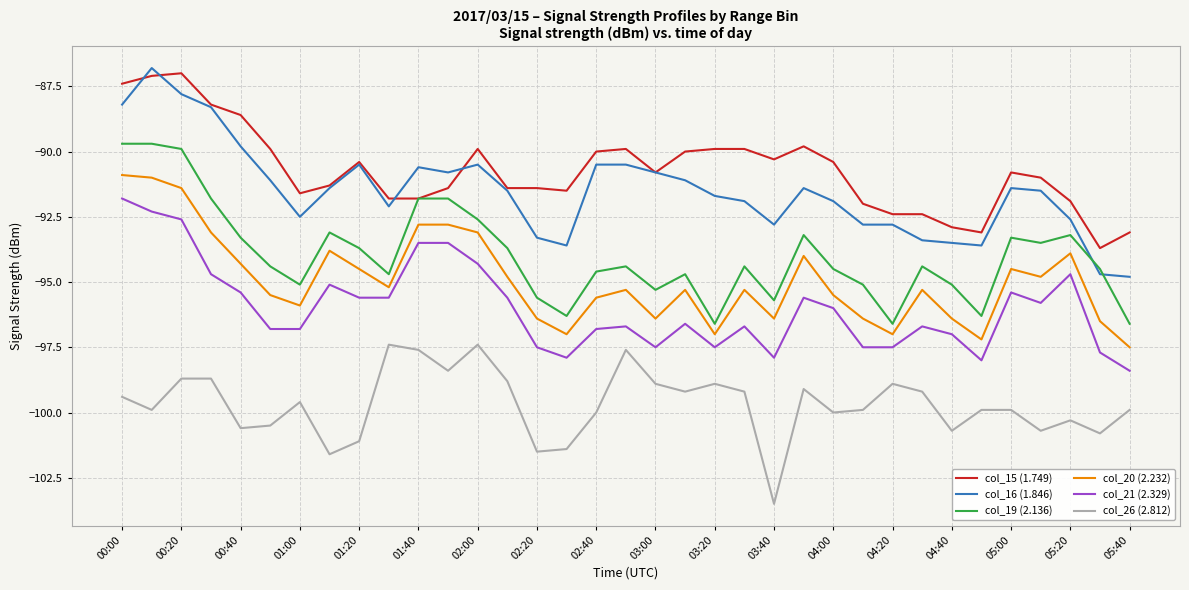

Which series has the largest range (max minus min)?

col_16 (1.846)